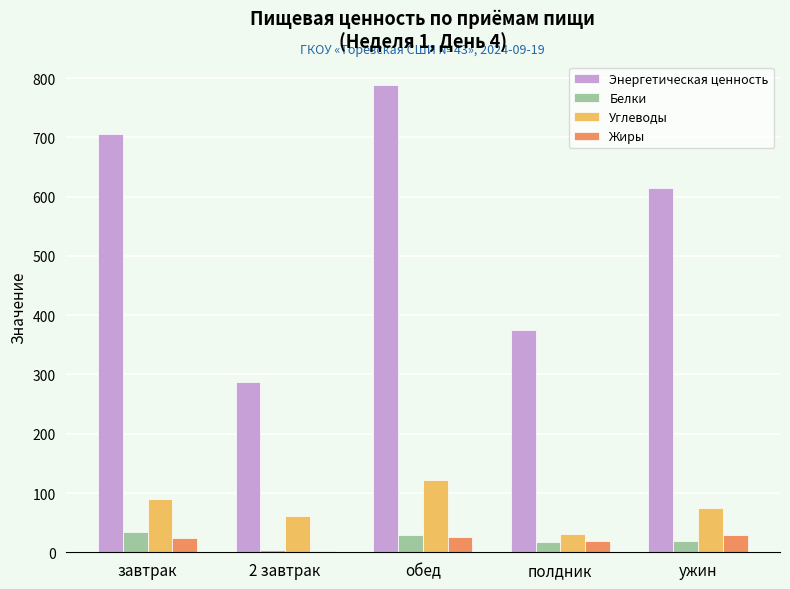

The Углеводы series shows 121.2 at обед. True or false?

True